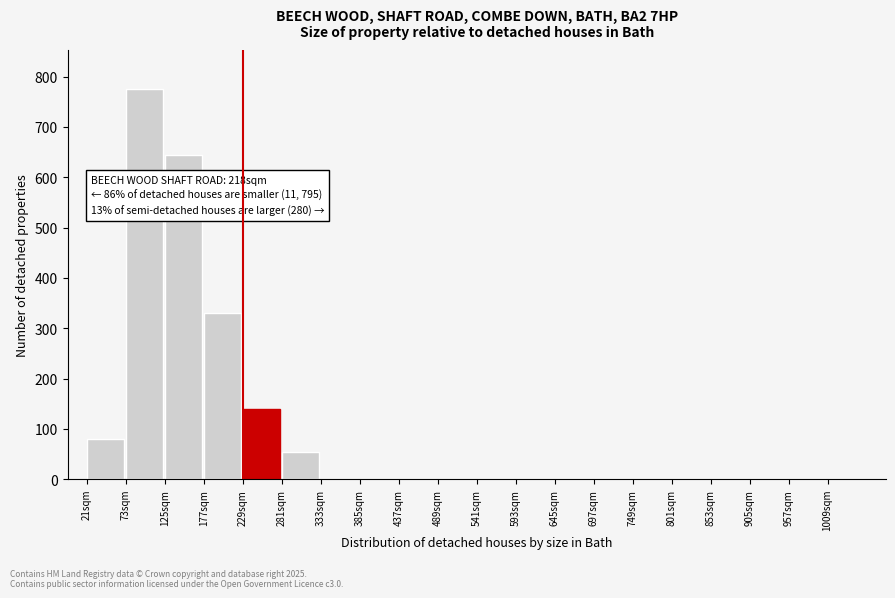

Reading left to right, transcribe all the data shown in this chart.

21sqm=80	73sqm=775	125sqm=645	177sqm=330	229sqm=140	281sqm=55	333sqm=0	385sqm=0	437sqm=0	489sqm=0	541sqm=0	593sqm=0	645sqm=0	697sqm=0	749sqm=0	801sqm=0	853sqm=0	905sqm=0	957sqm=0	1009sqm=0